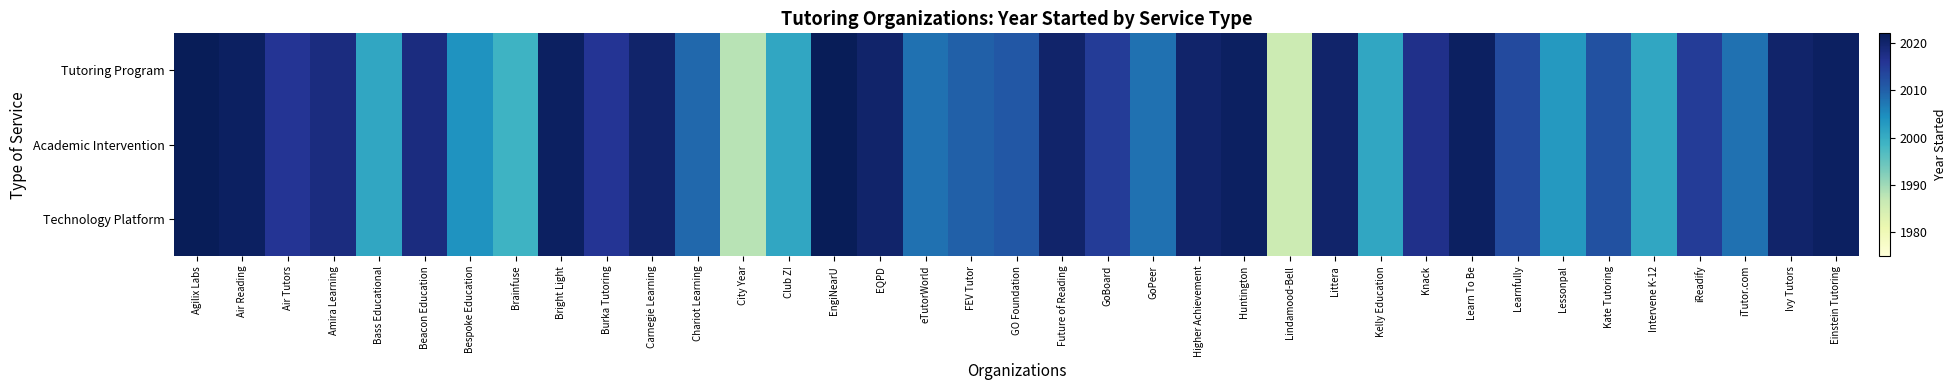

What is the total value across all series at Lessonpal?

6009